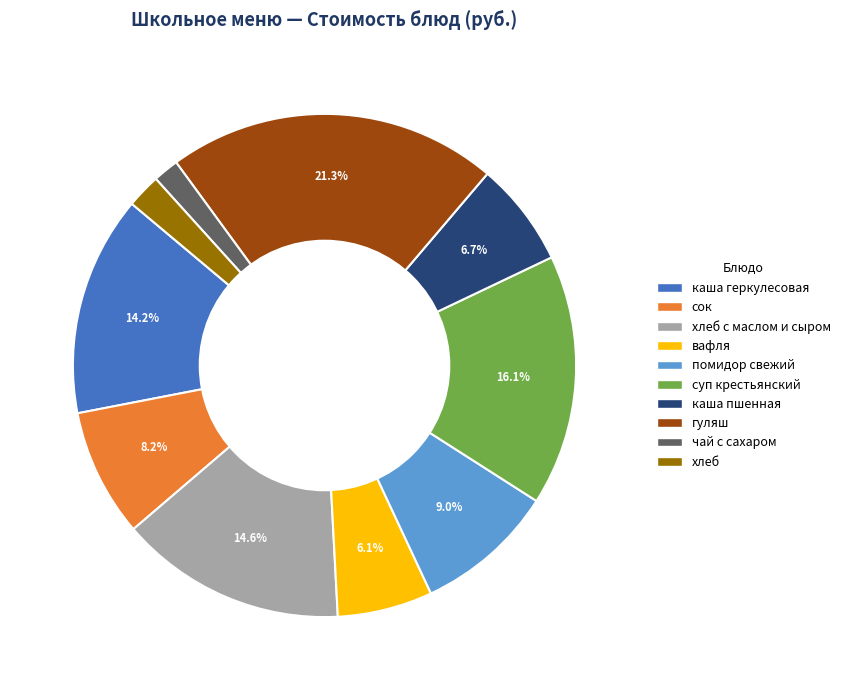

Is it true that сок is 1% of the pie?

False